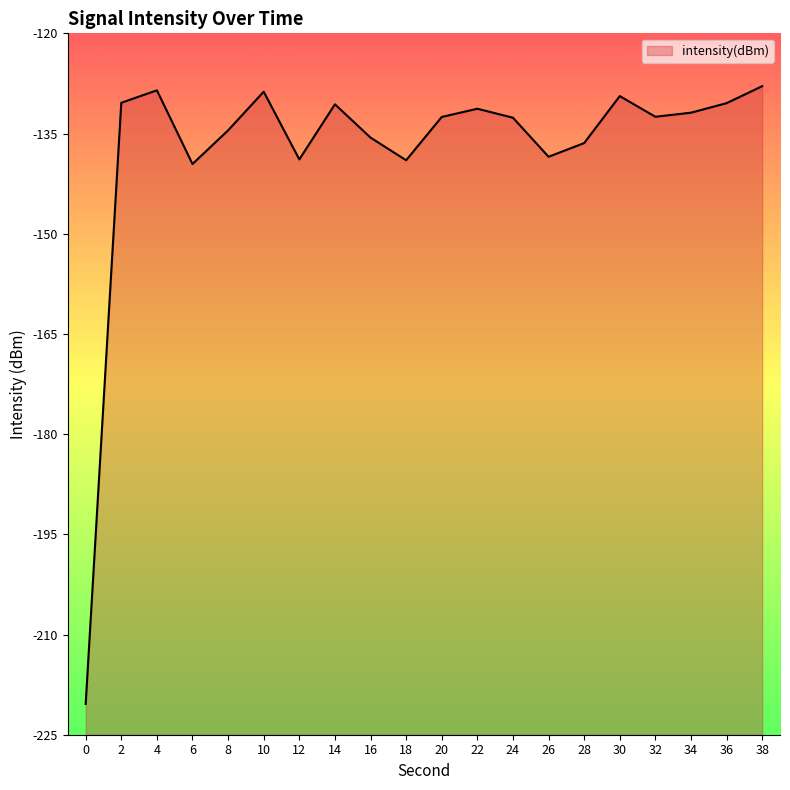

What is the sum of the values at 8 and 4?

-263.1